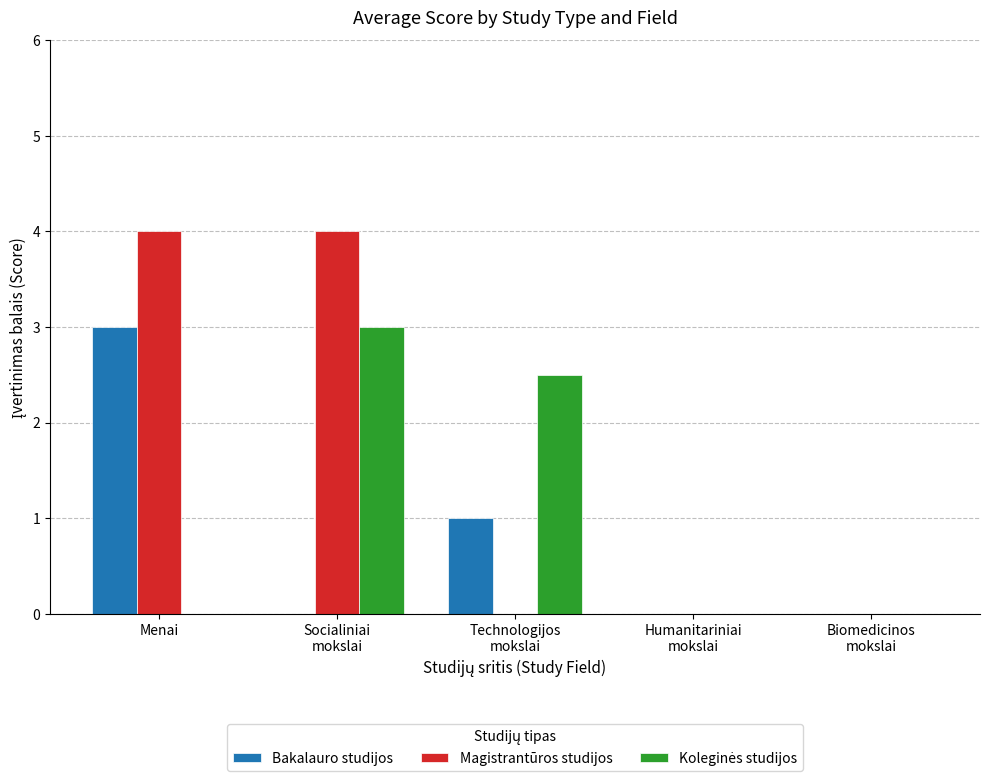

Which series has the largest total across all categories?

Magistrantūros studijos